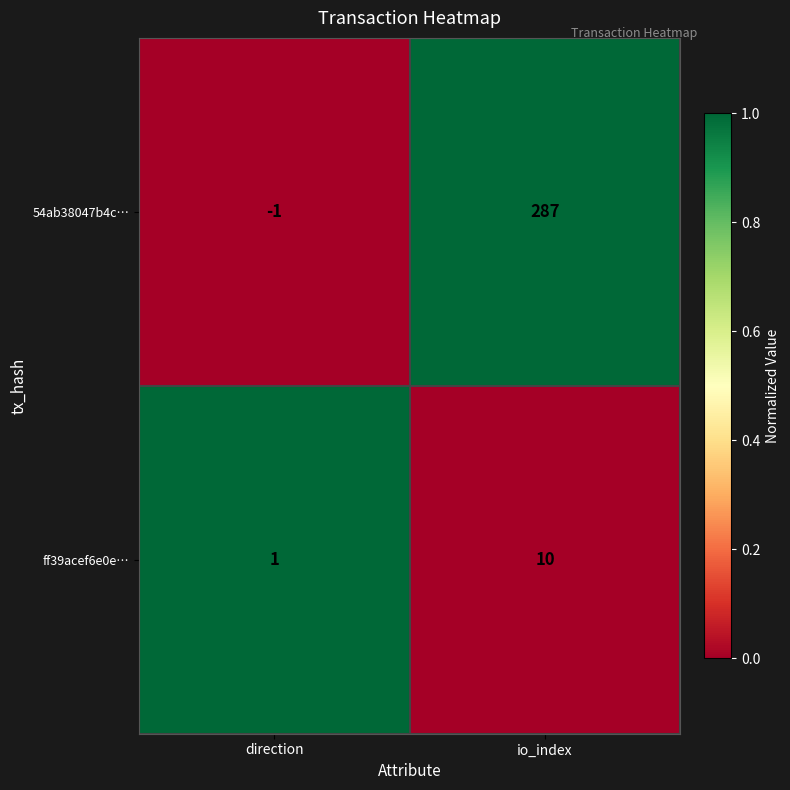

Is it true that 54ab38047b4c… equals 446 at io_index?

False